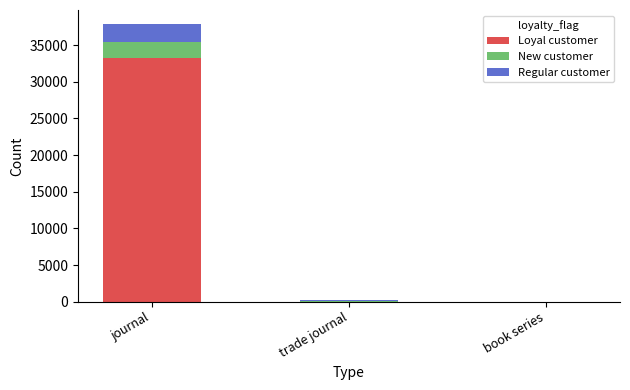

At which category is the sum across all series the highest?

journal